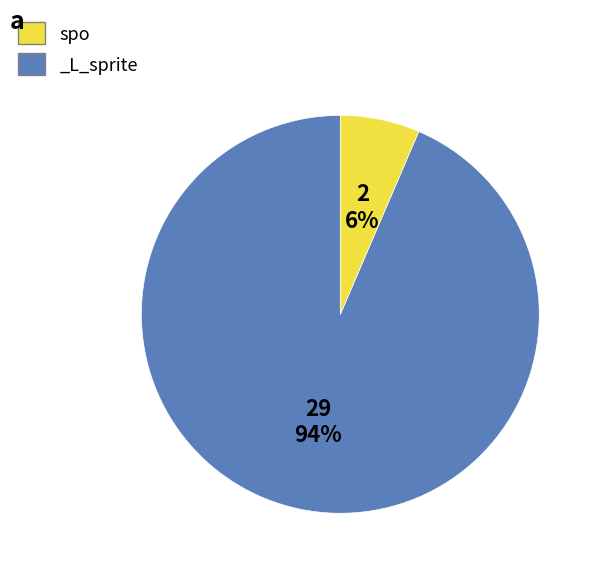

True or false: _L_sprite accounts for 6% of the total.

True